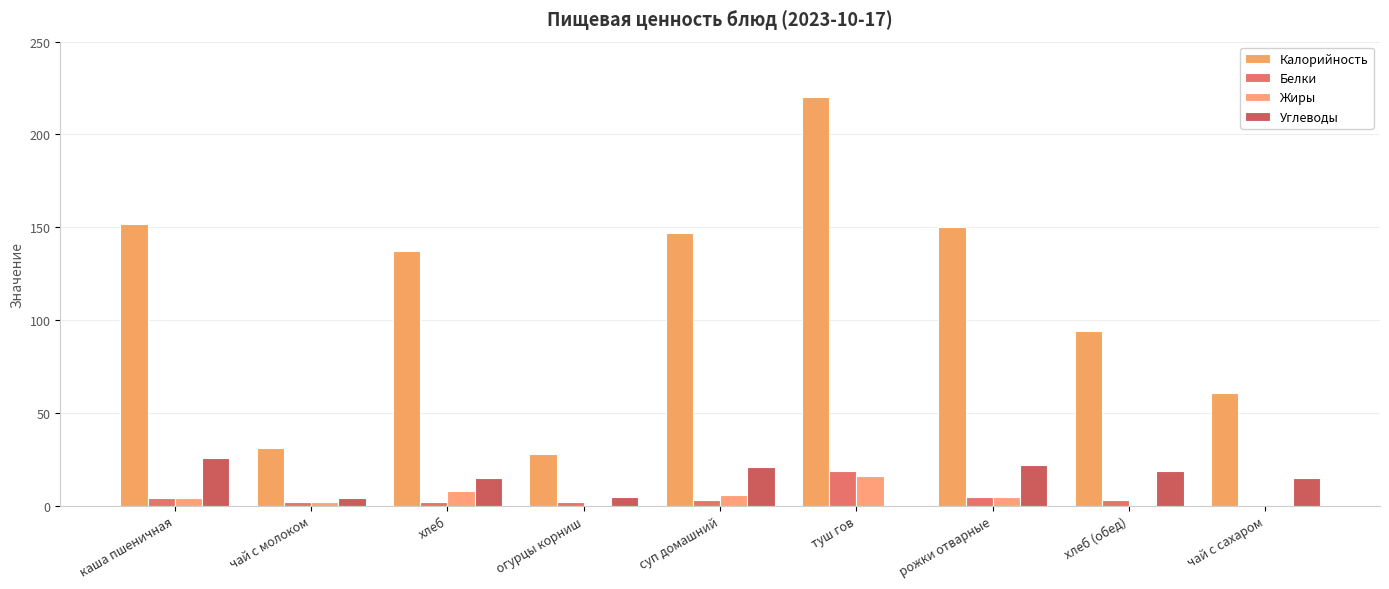

Is it true that Углеводы equals 4 at хлеб?

False